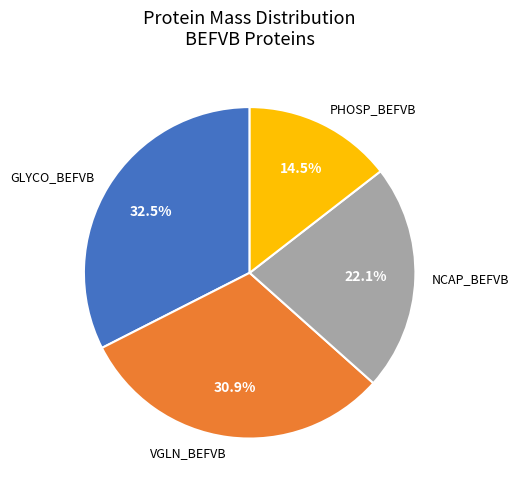

Approximately how many times larger is the value at VGLN_BEFVB compared to NCAP_BEFVB?

1.4